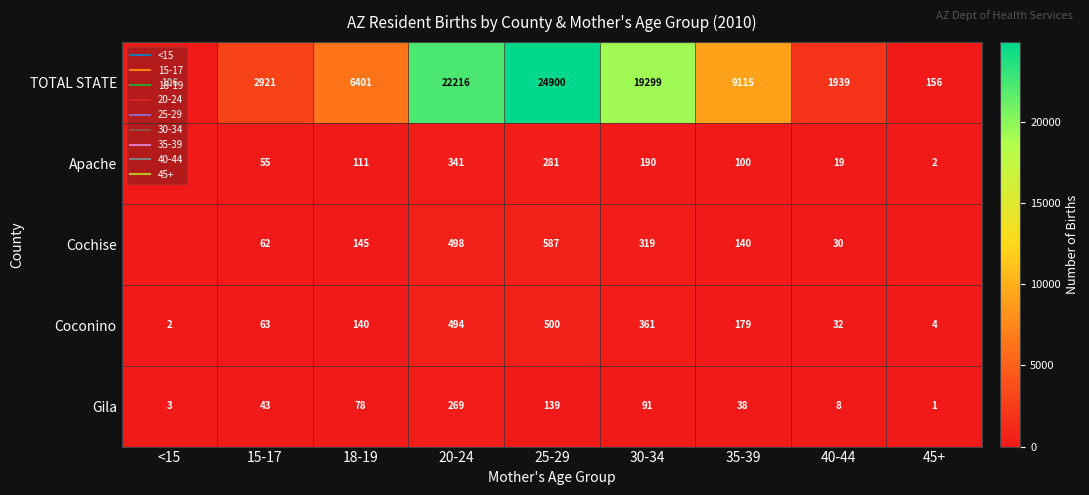

At how many categories does at least one series exceed 6826?

4